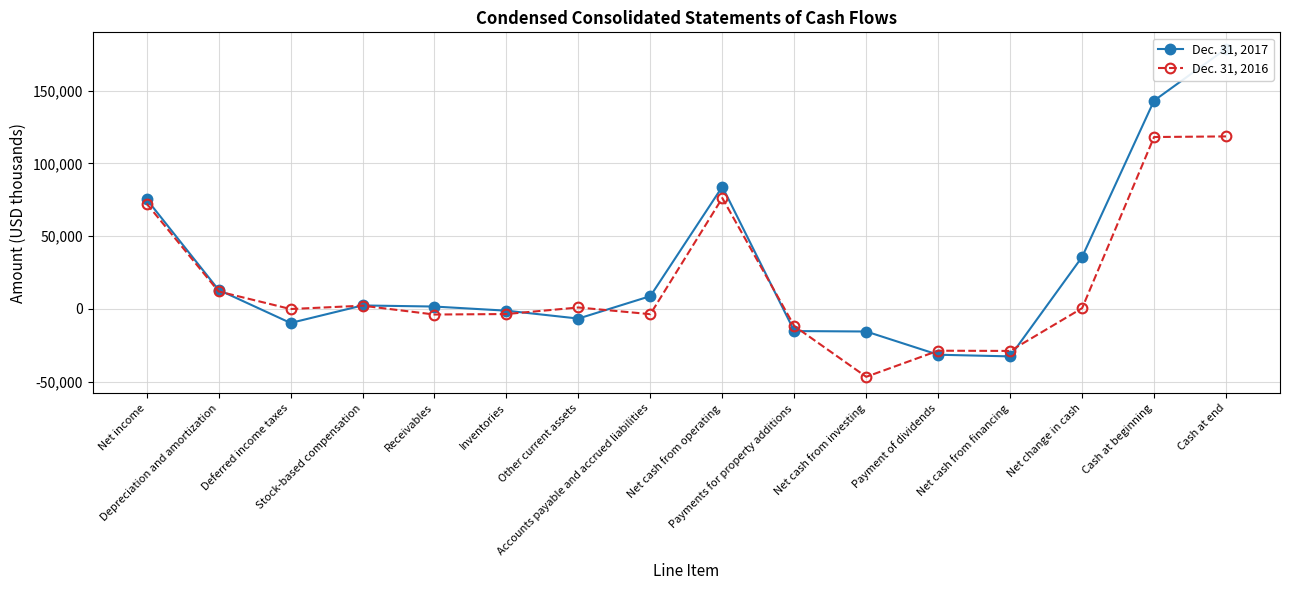

Where do Dec. 31, 2016 and Dec. 31, 2017 first cross each other?

Depreciation and amortization and Deferred income taxes